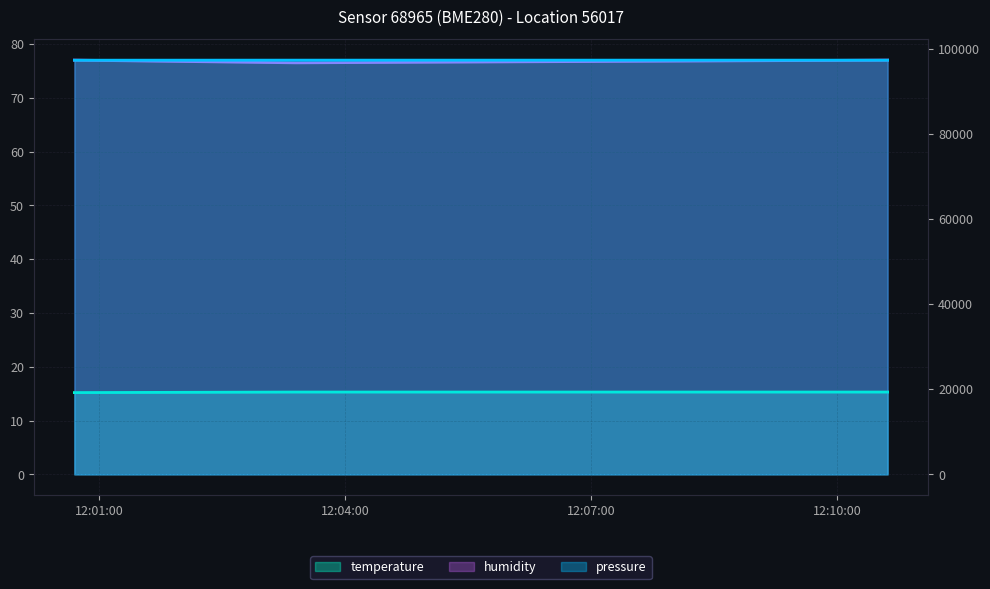

Reading left to right, transcribe all the data shown in this chart.

pressure: 97340.0	97350.0	97350.0
temperature: 15.2	15.3	15.3
humidity: 77.0	76.5	77.0